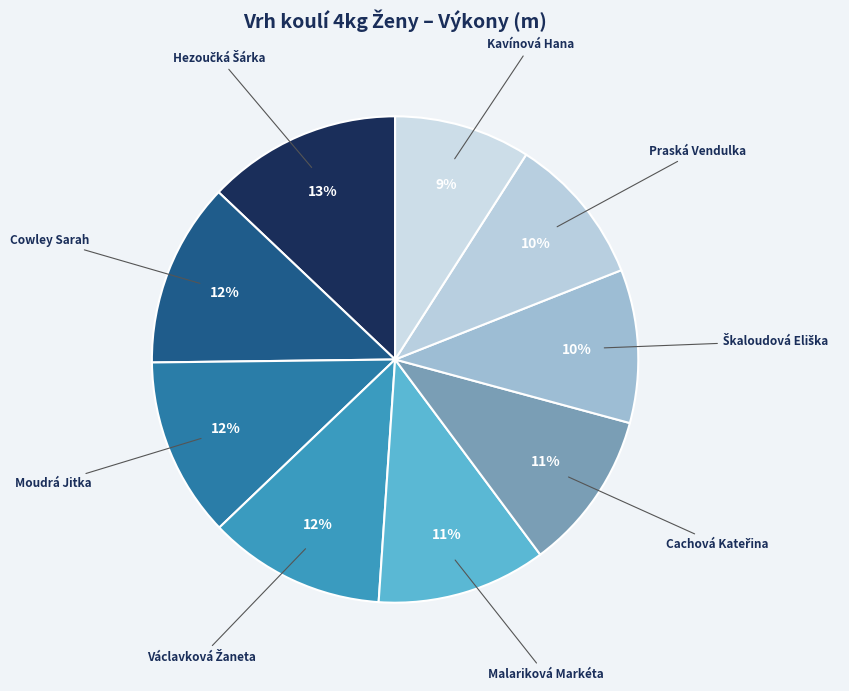

The Moudrá Jitka slice represents 12% of the pie. True or false?

True